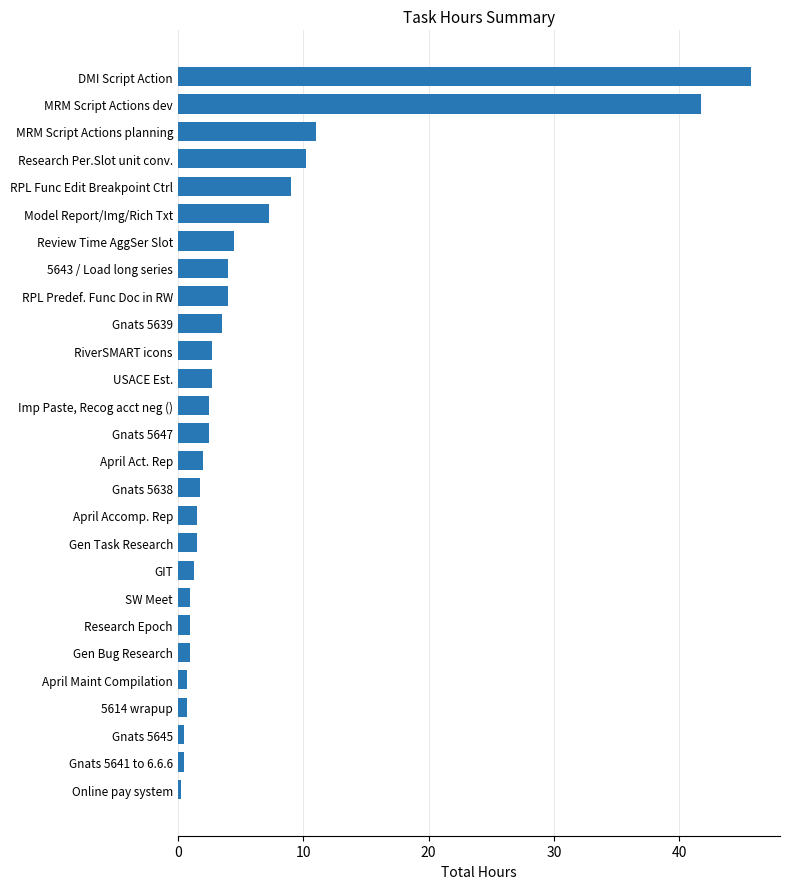

What is the ratio of the value at Gnats 5647 to the value at SW Meet?

2.5